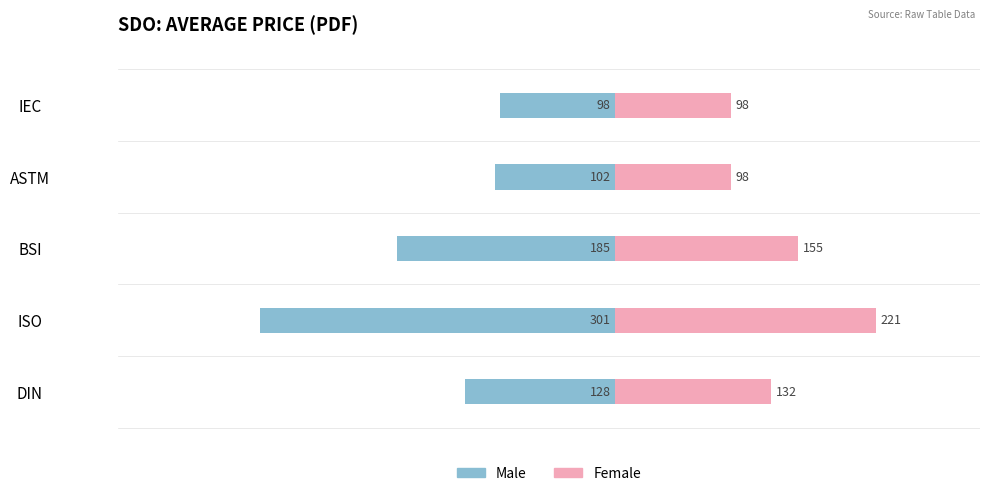

Are the bars grouped side by side (vs. stacked)?

Yes